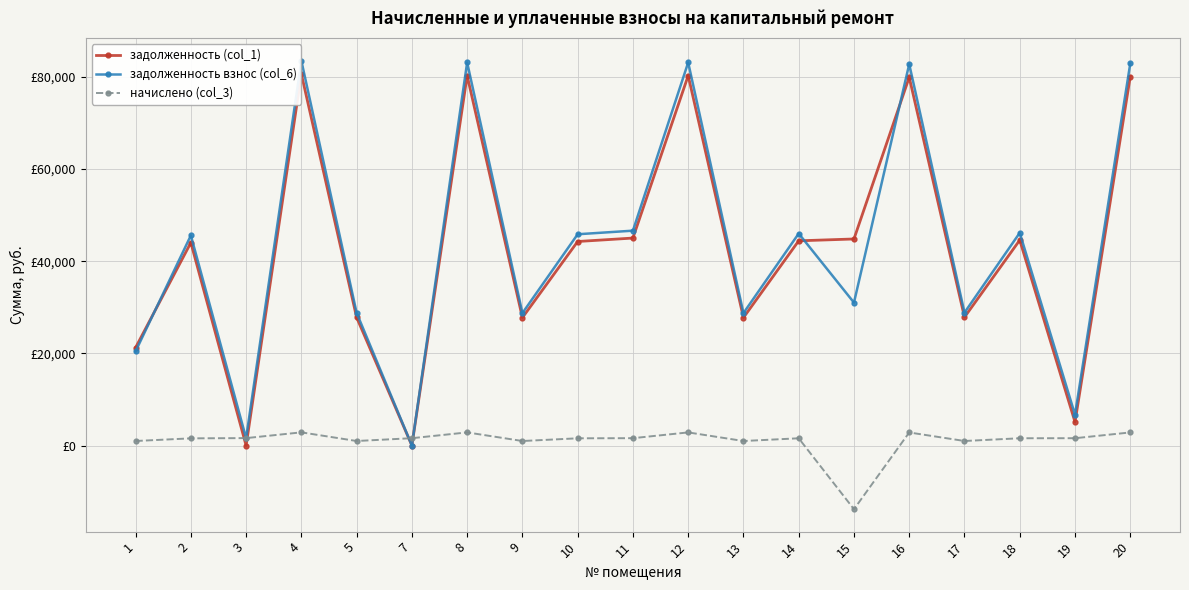

What is the value of the начислено (col_3) point at the 17th from the left?

1586.0